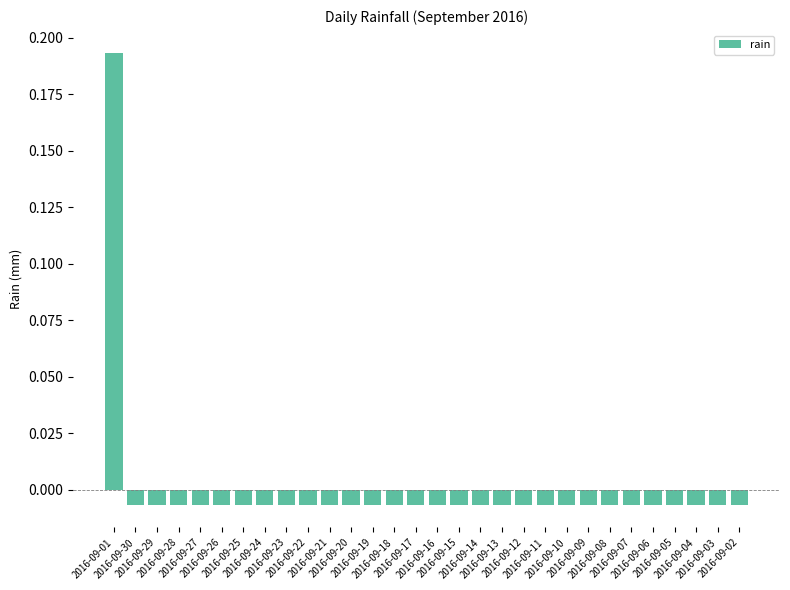

List the labels in order of value, smallest first.

2016-09-30, 2016-09-29, 2016-09-28, 2016-09-27, 2016-09-26, 2016-09-25, 2016-09-24, 2016-09-23, 2016-09-22, 2016-09-21, 2016-09-20, 2016-09-19, 2016-09-18, 2016-09-17, 2016-09-16, 2016-09-15, 2016-09-14, 2016-09-13, 2016-09-12, 2016-09-11, 2016-09-10, 2016-09-09, 2016-09-08, 2016-09-07, 2016-09-06, 2016-09-05, 2016-09-04, 2016-09-03, 2016-09-02, 2016-09-01